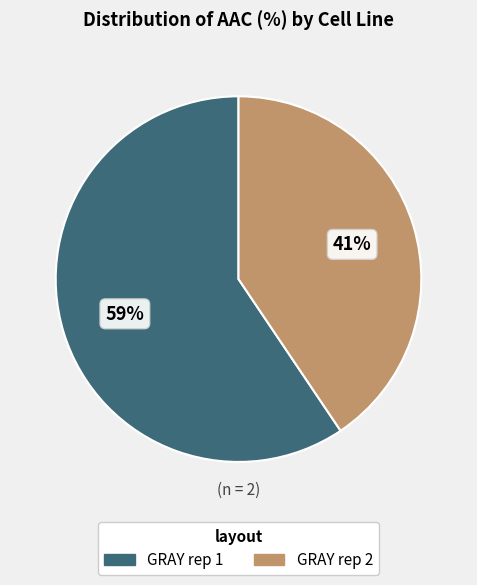

To the nearest percent, what portion does GRAY rep 1 represent?

59%